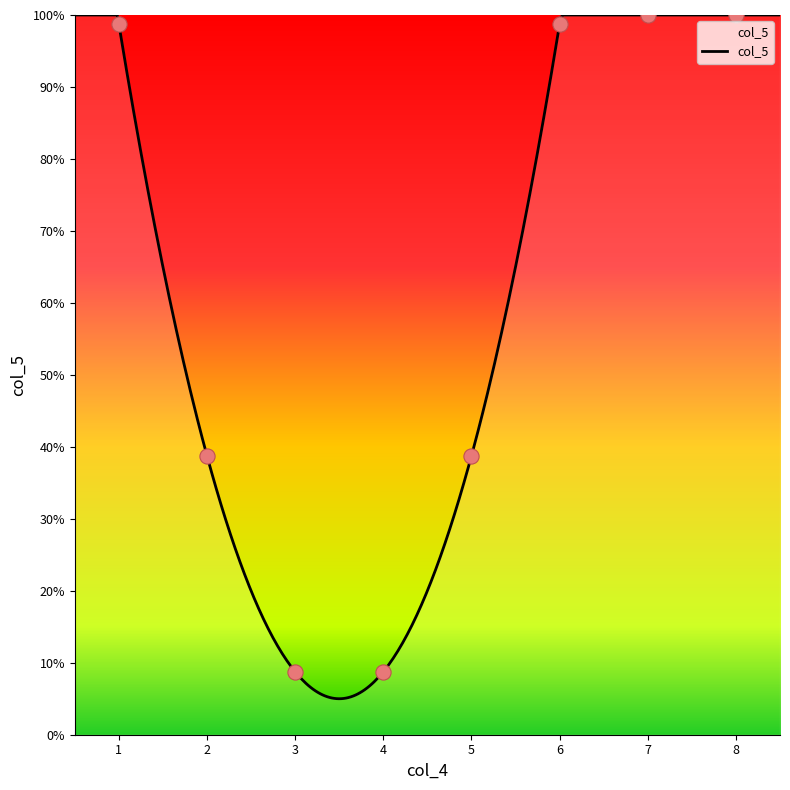

Which has a higher value, 1 or 1?

1